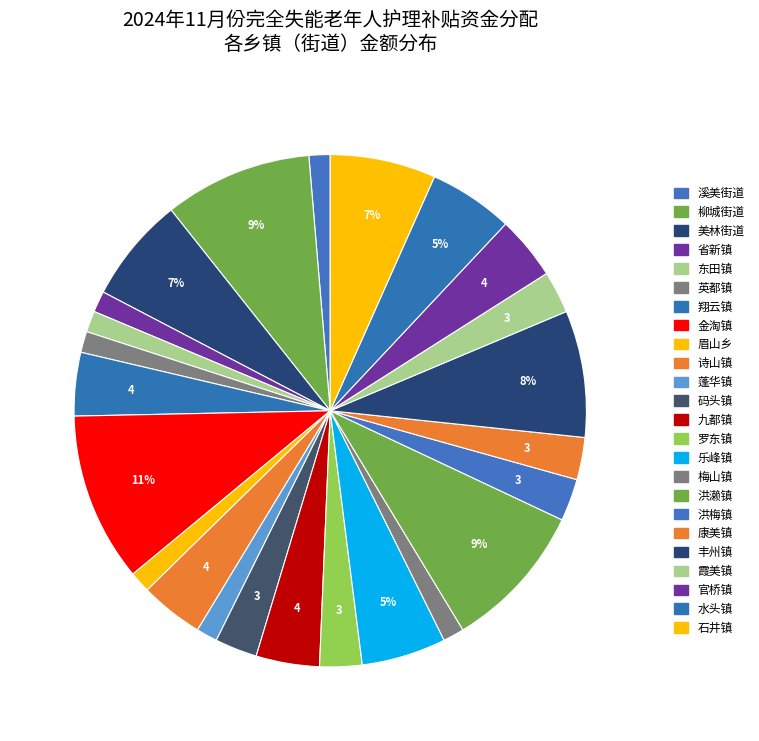

How many slices are in this pie chart?

24